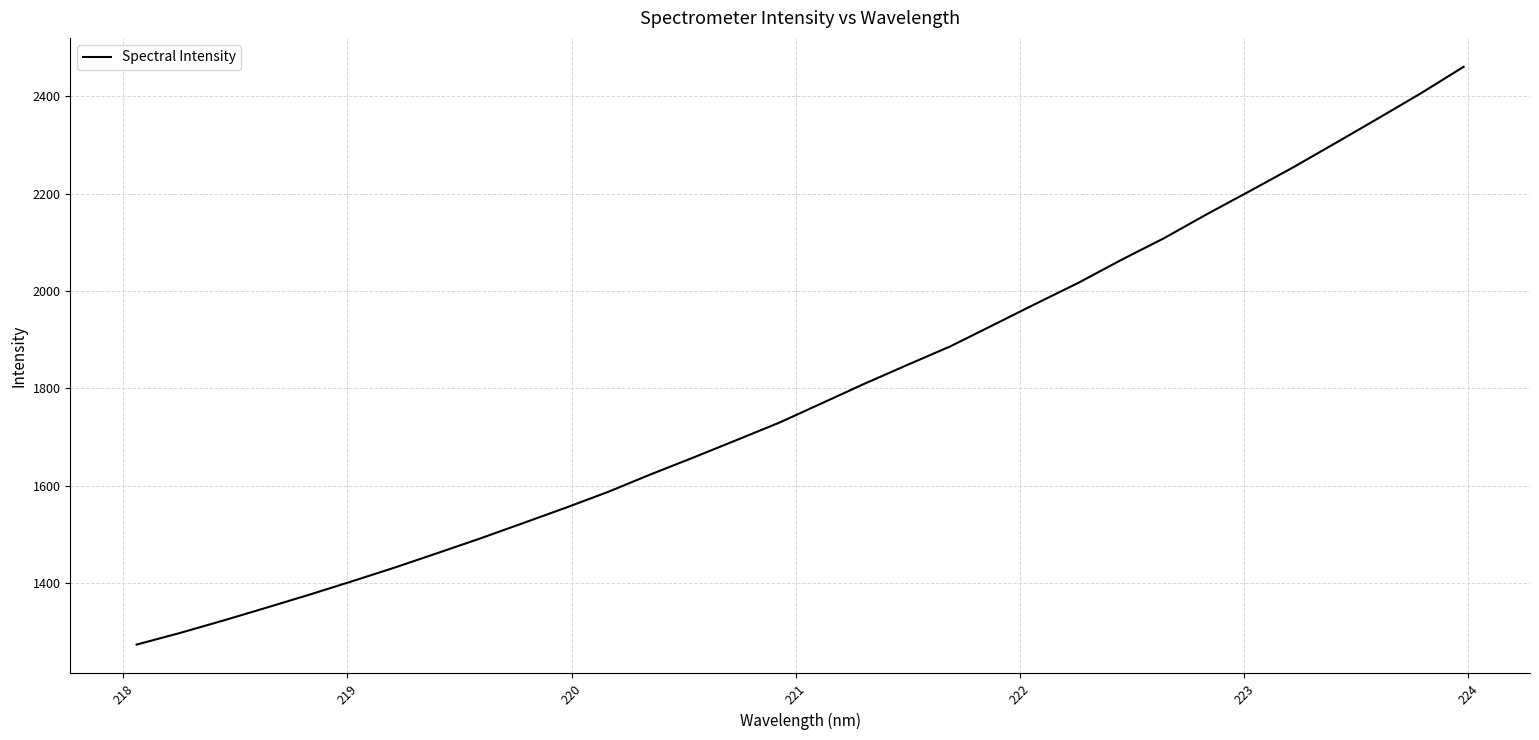

What is the smallest value displayed?

1273.0